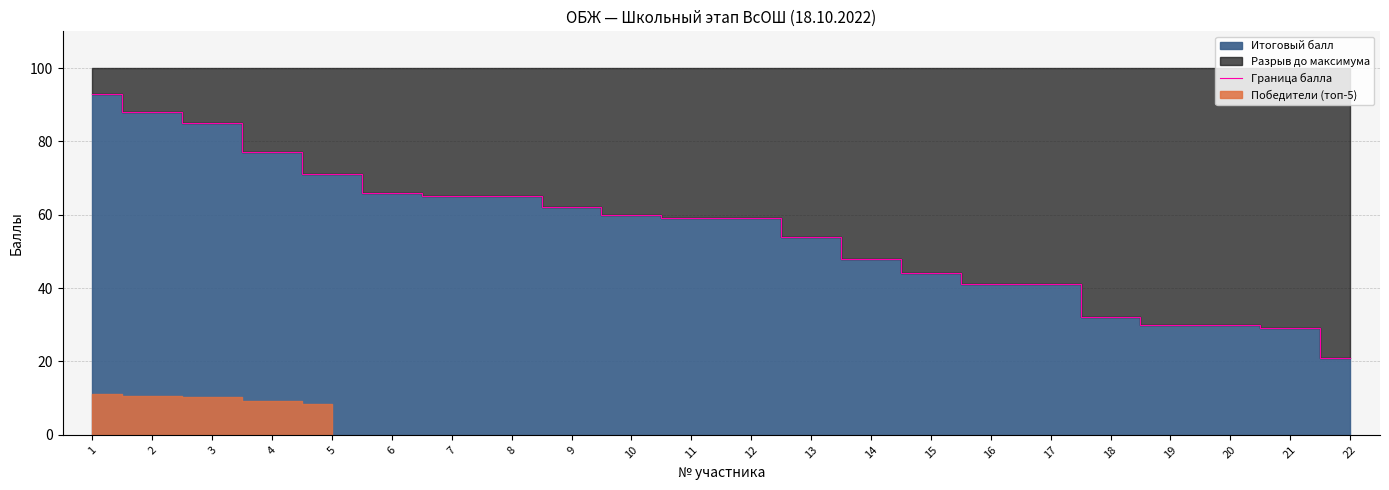

What is the change in value from 16 to 18?

-9